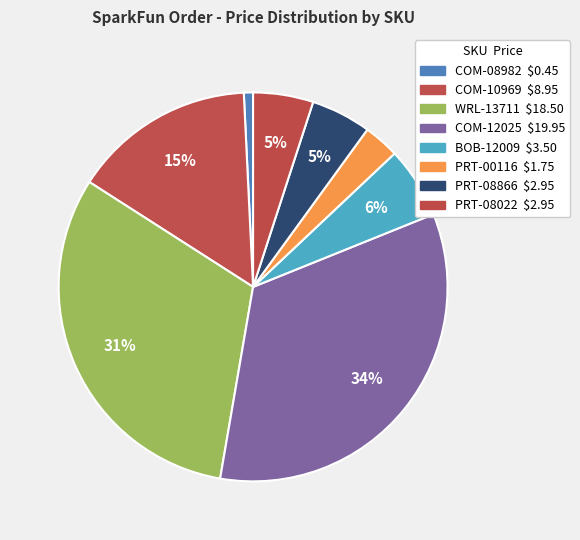

True or false: PRT-08866 accounts for 5% of the total.

True